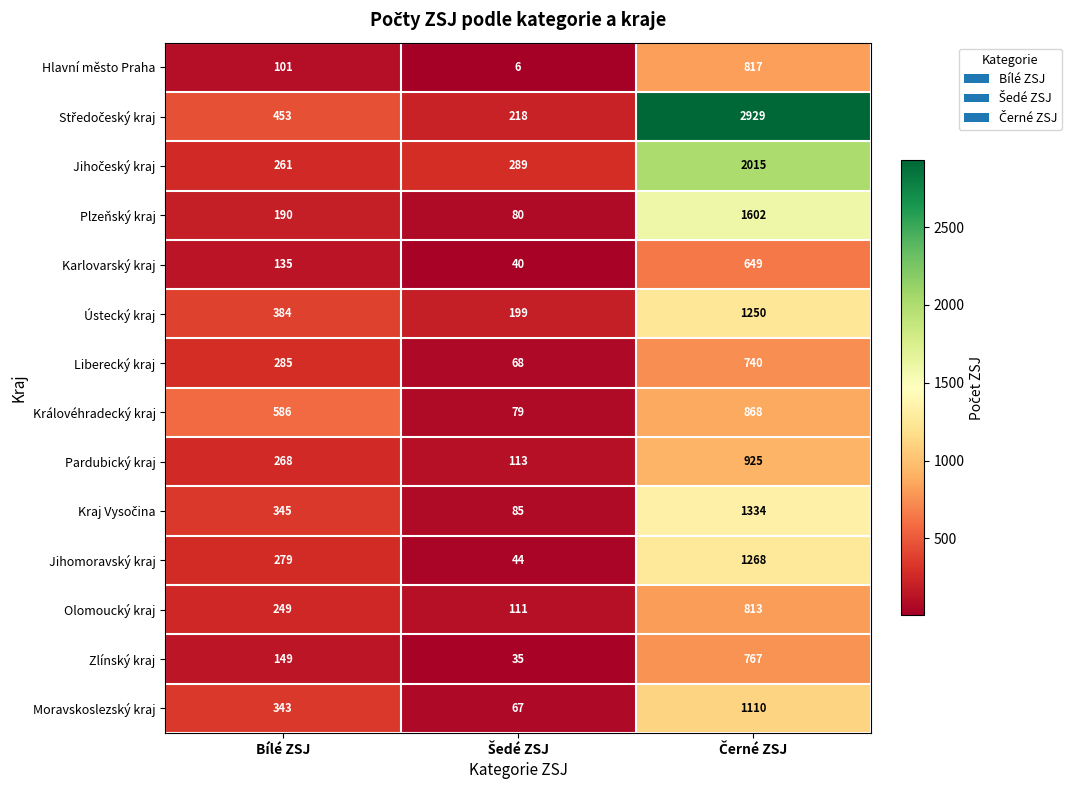

At which label is Plzeňský kraj closest to 841?

Bílé ZSJ